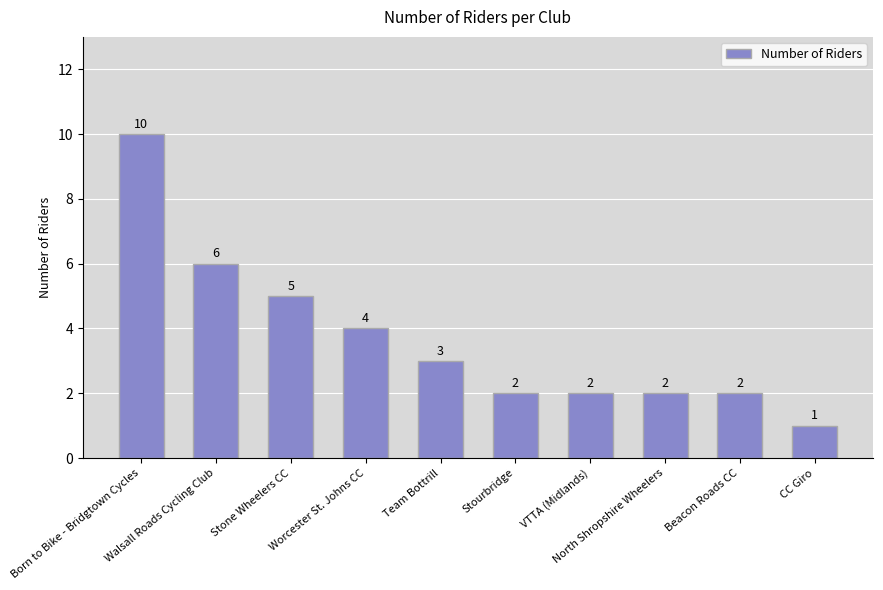

What is the difference between the maximum and minimum values?

9